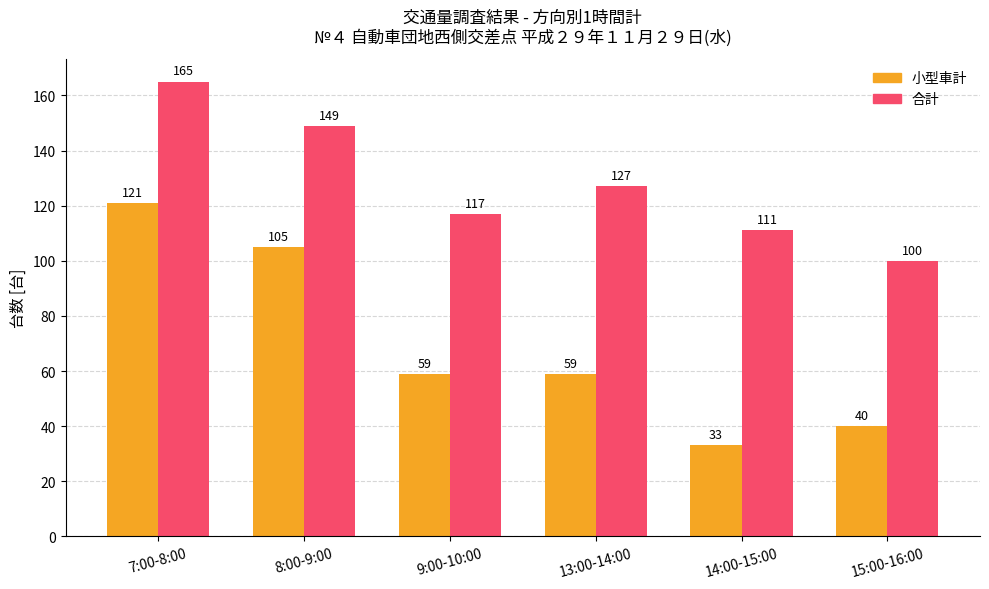

What is the label of the 3rd bar from the left?

9:00-10:00